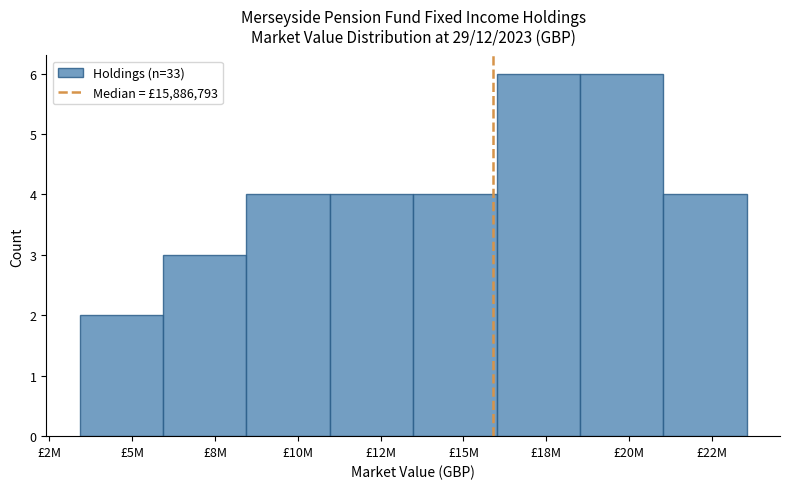

Reading left to right, transcribe all the data shown in this chart.

2	3	4	4	4	6	6	4